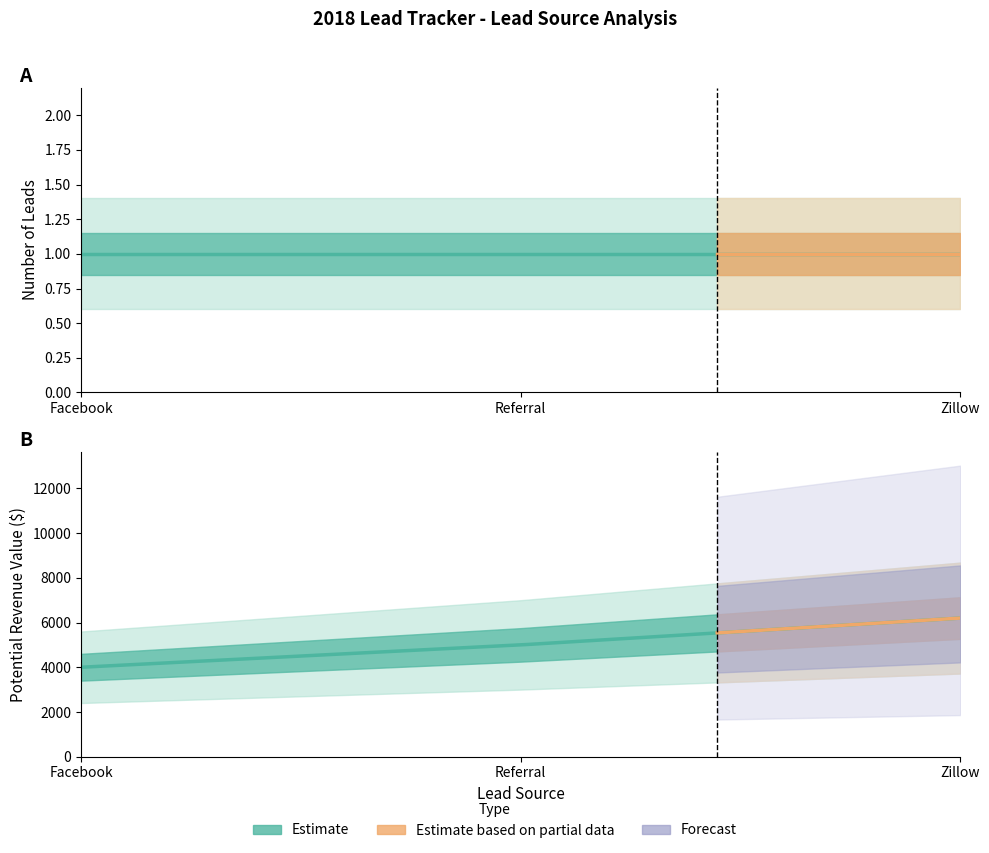

Is it true that Number of Leads equals 1 at Facebook?

True